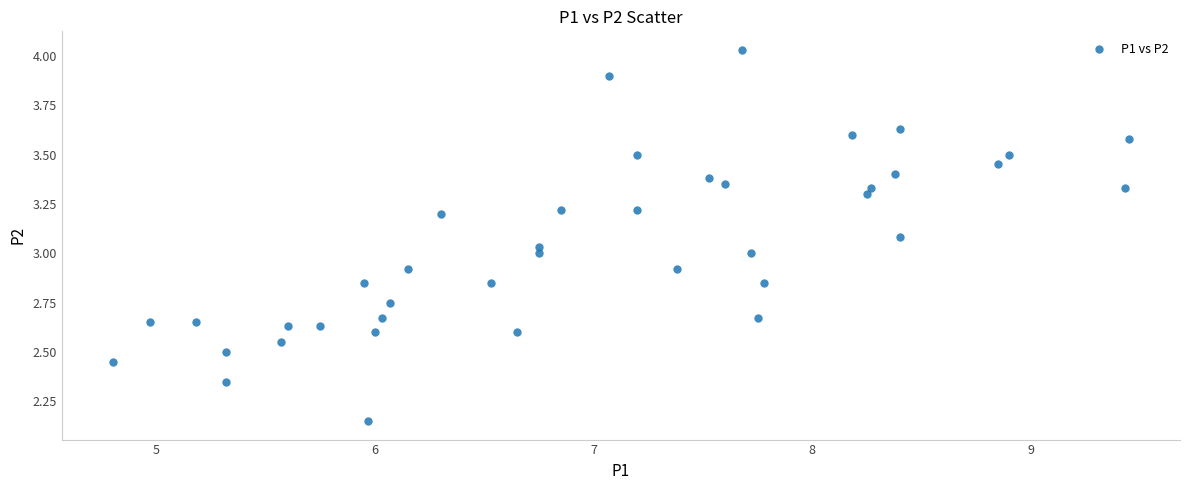

What is the range of X values (max minus min)?

4.6